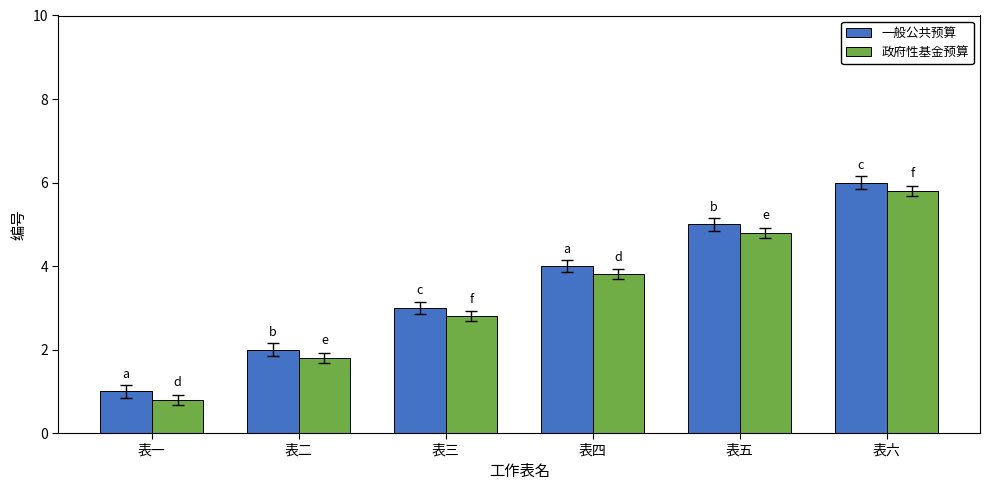

At which category is the sum across all series the highest?

表六